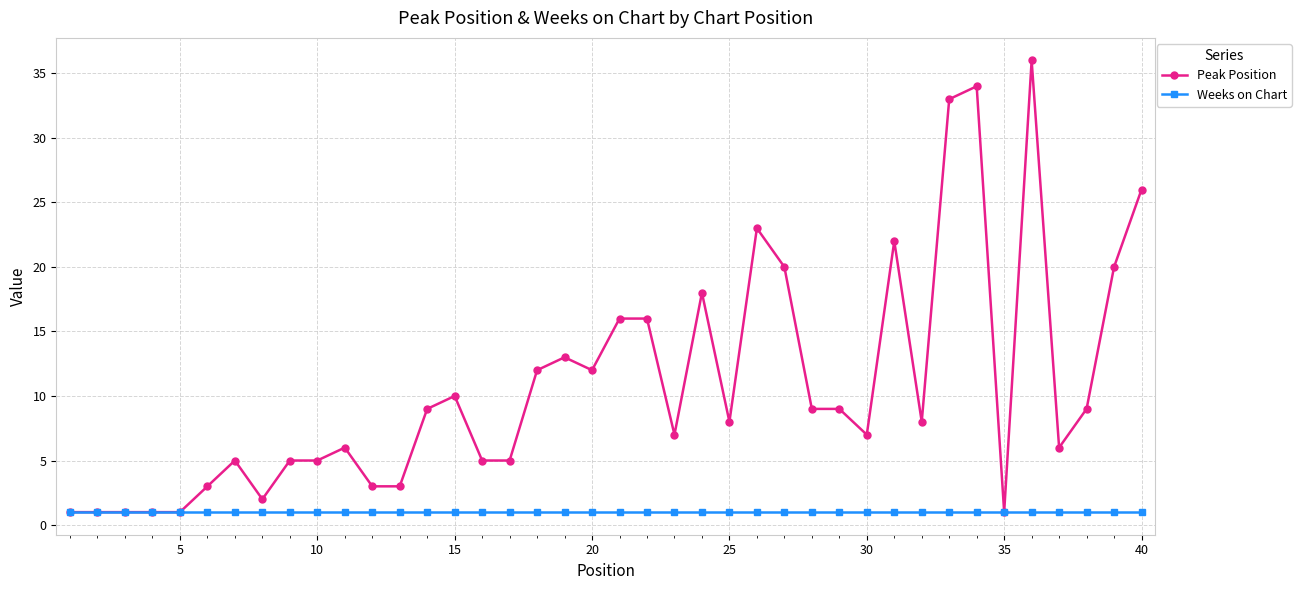

What is the maximum value for Peak Position?

36